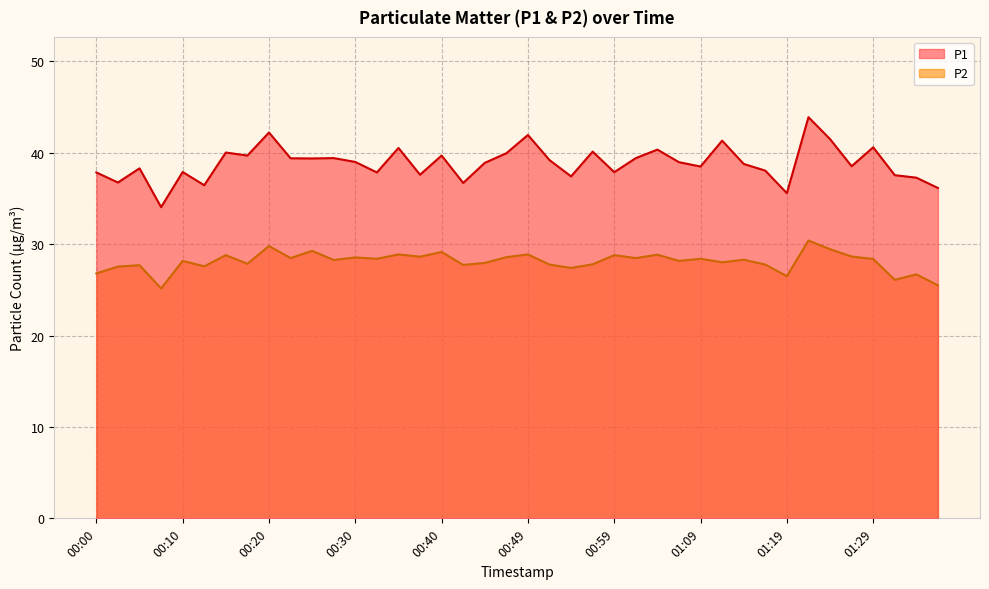

What is the sum of the P1 values at 00:47 and 00:30?

79.0